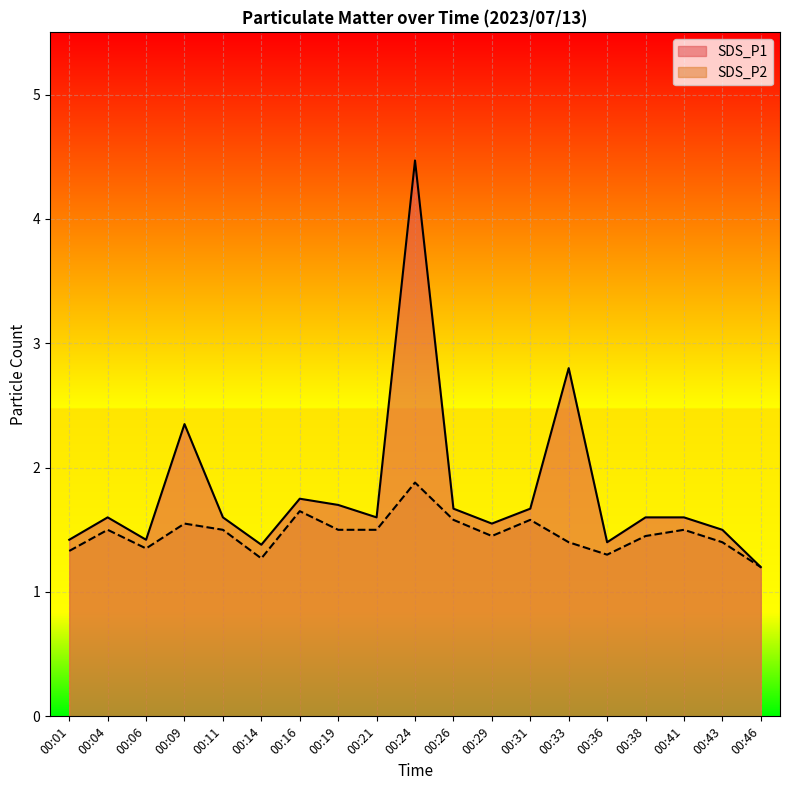

Which series has the largest total across all categories?

SDS_P1